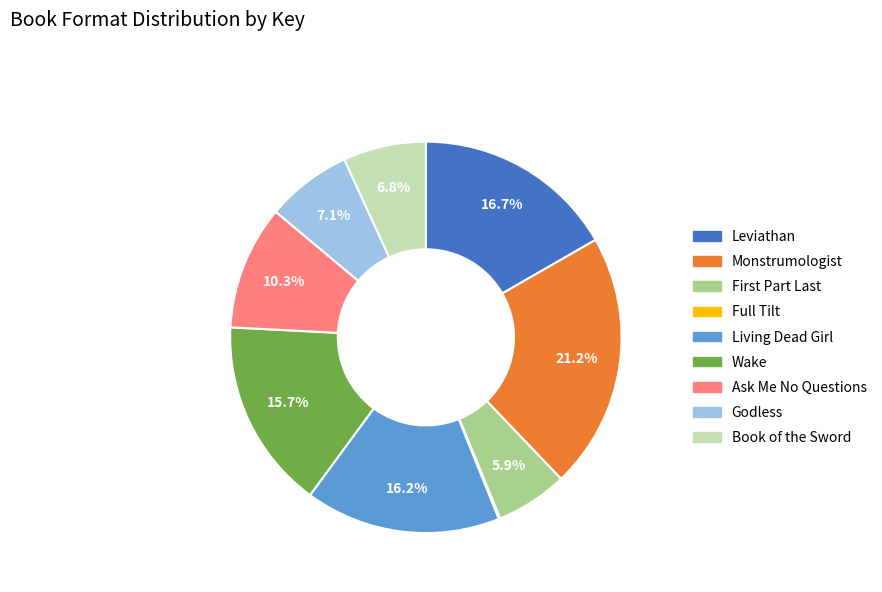

How much of the chart is everything except Leviathan?

83.3%